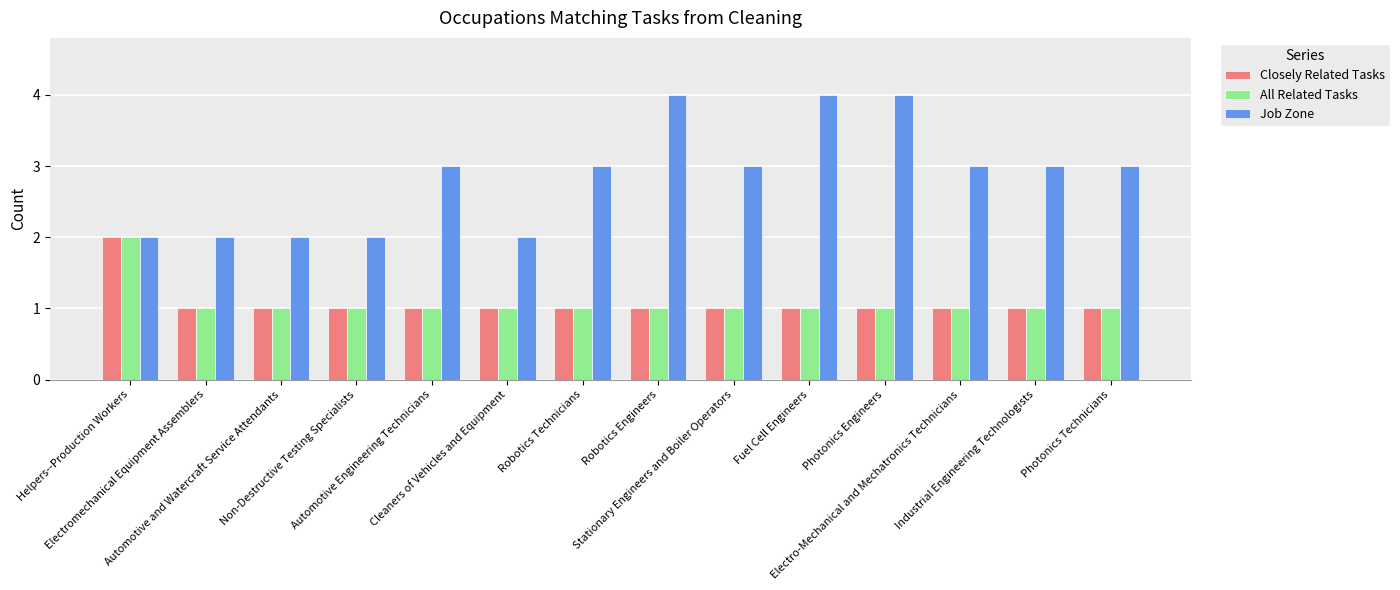

How many Closely Related Tasks values are between 1 and 2?

14